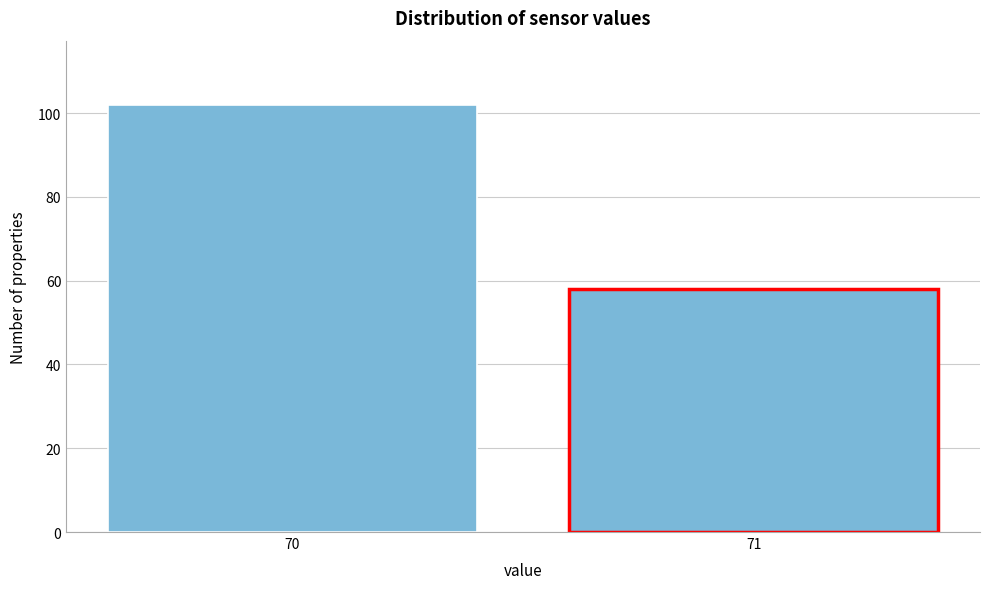

Reading right to left, what are all the values shown in this chart?

58	102